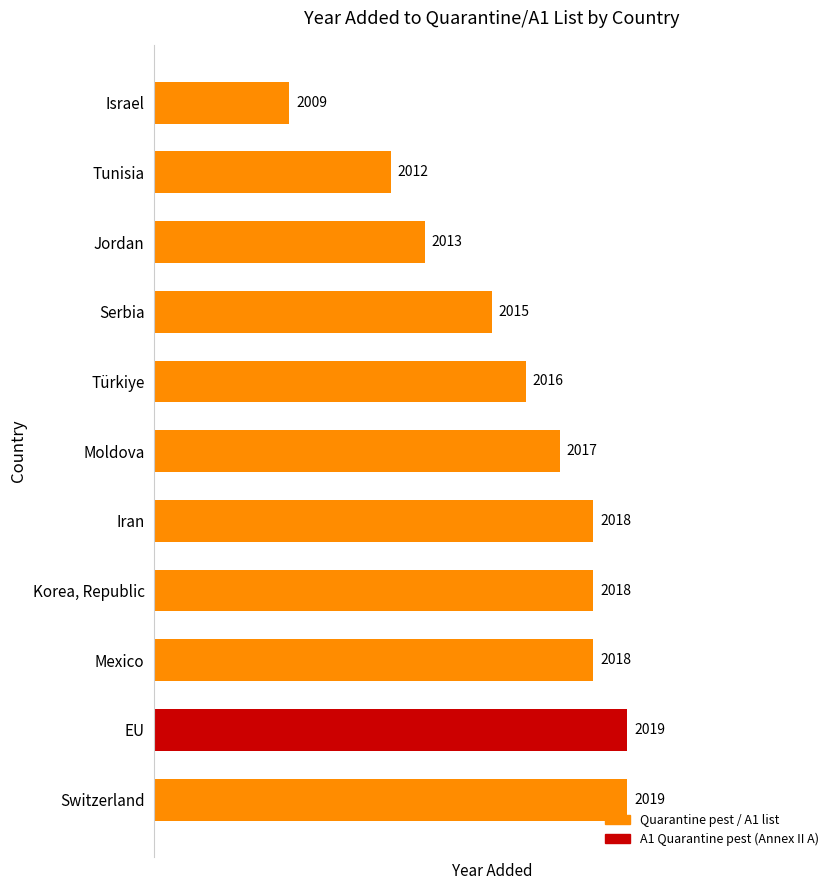

What is the difference between the second highest and second lowest values?

7